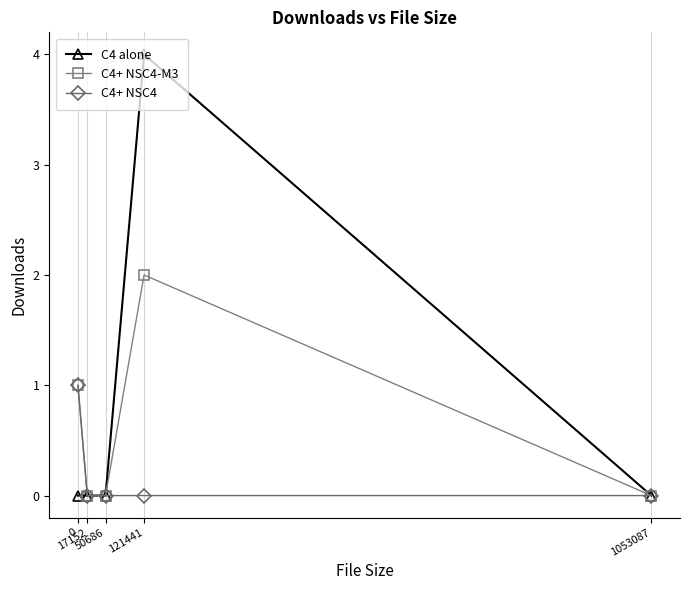

Reading right to left, transcribe all the data shown in this chart.

C4 alone: 0	4	0	0	0
C4+ NSC4-M3: 0	2	0	0	1
C4+ NSC4: 0	0	0	0	1